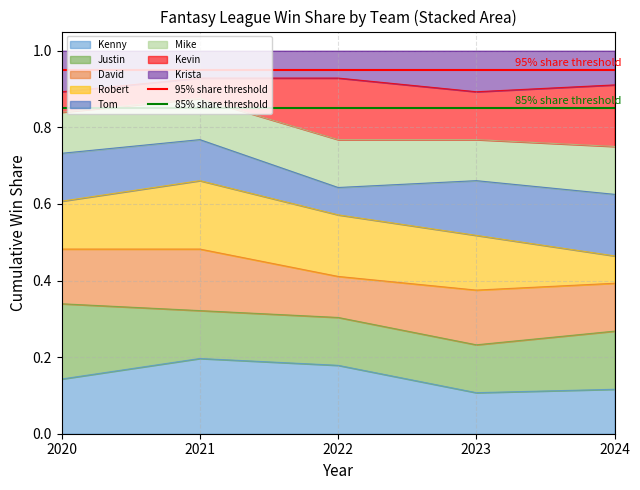

The value of Kenny at 2023 is 0.1. True or false?

True